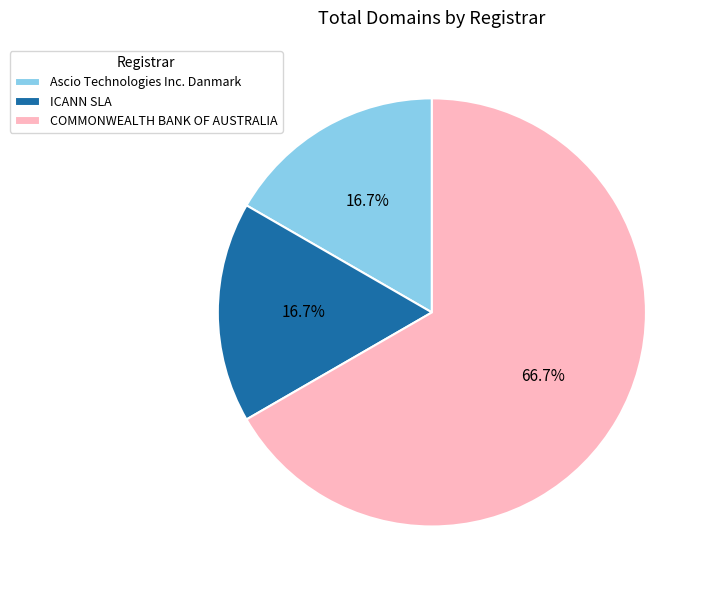

Count the number of slices in the pie.

3